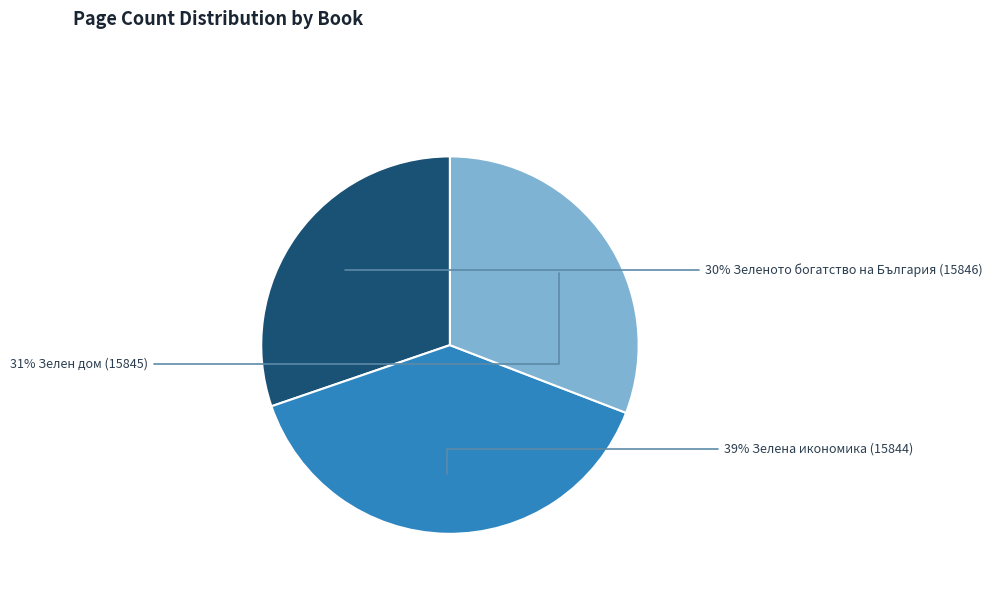

To the nearest percent, what is the difference between the largest and smallest slice percentages?

9%